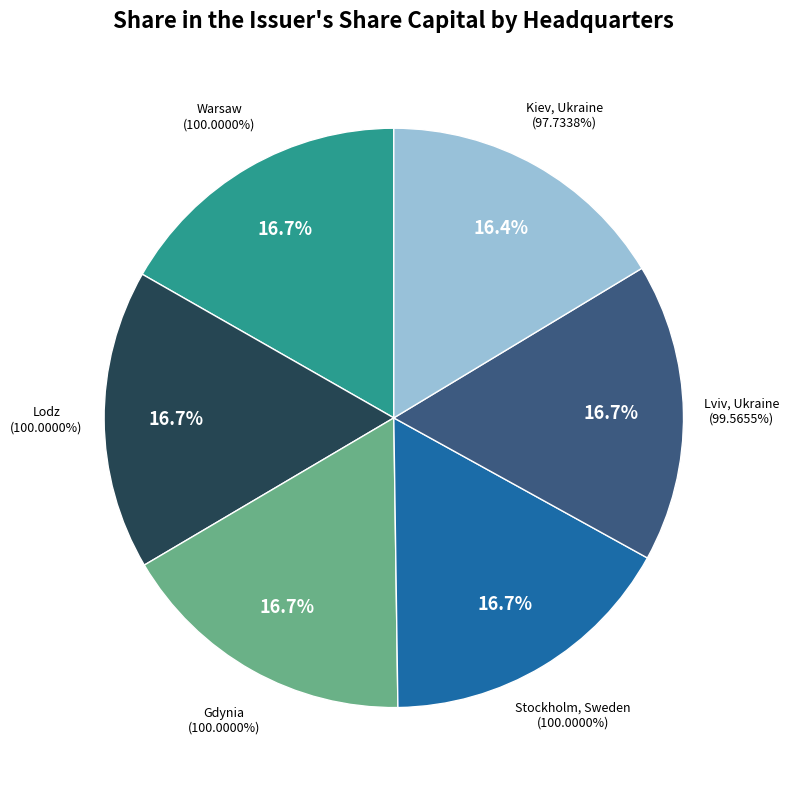

Which slice is the smallest?

Kiev, Ukraine